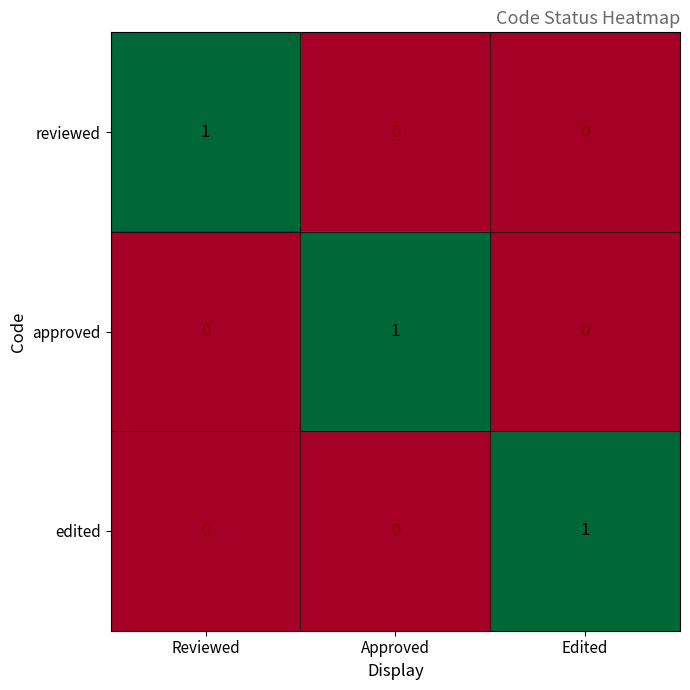

Which category has the highest value in the approved series?

Approved